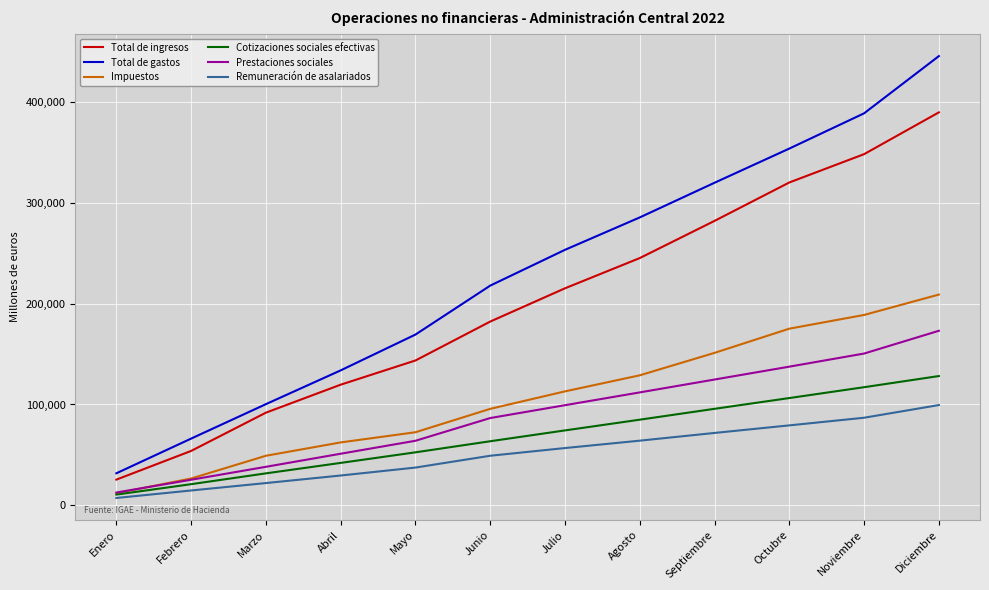

True or false: Total de ingresos has a value of 35946 at Marzo.

False